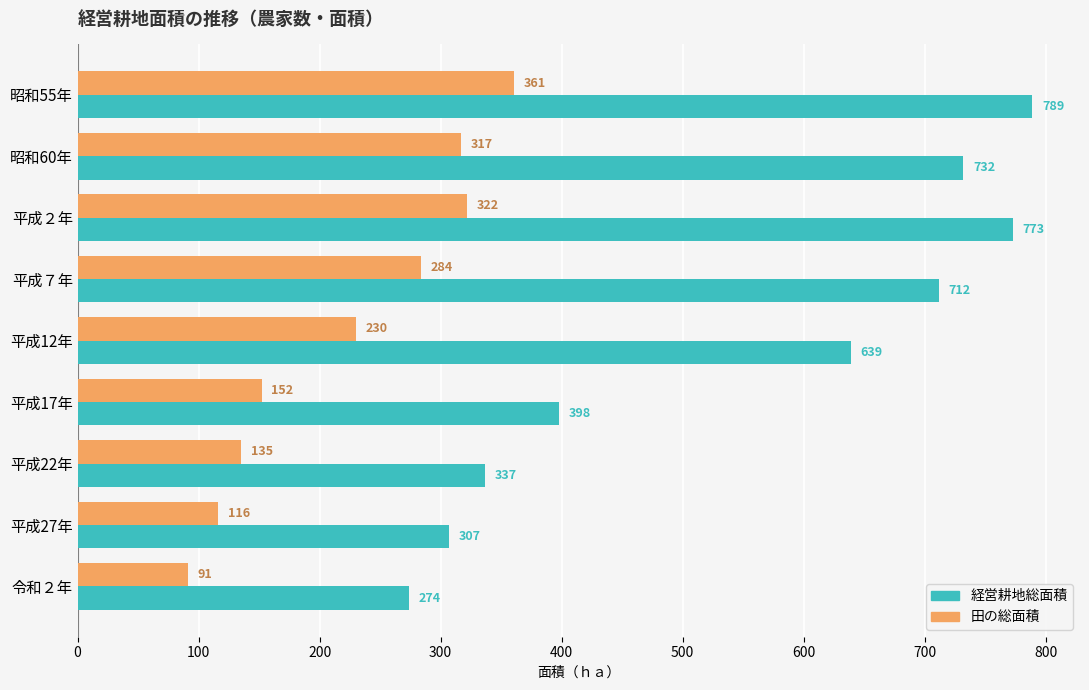

What is the sum of all 経営耕地総面積 values?

4961